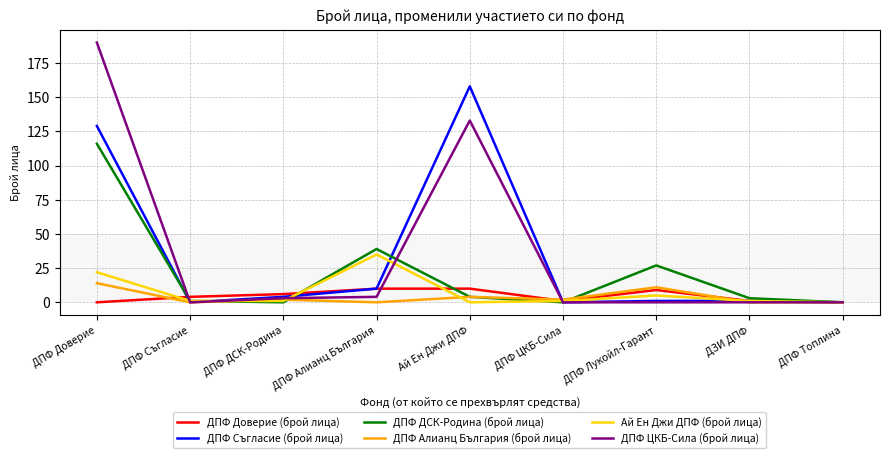

What is the total value across all series at ДПФ ДСК-Родина?

16